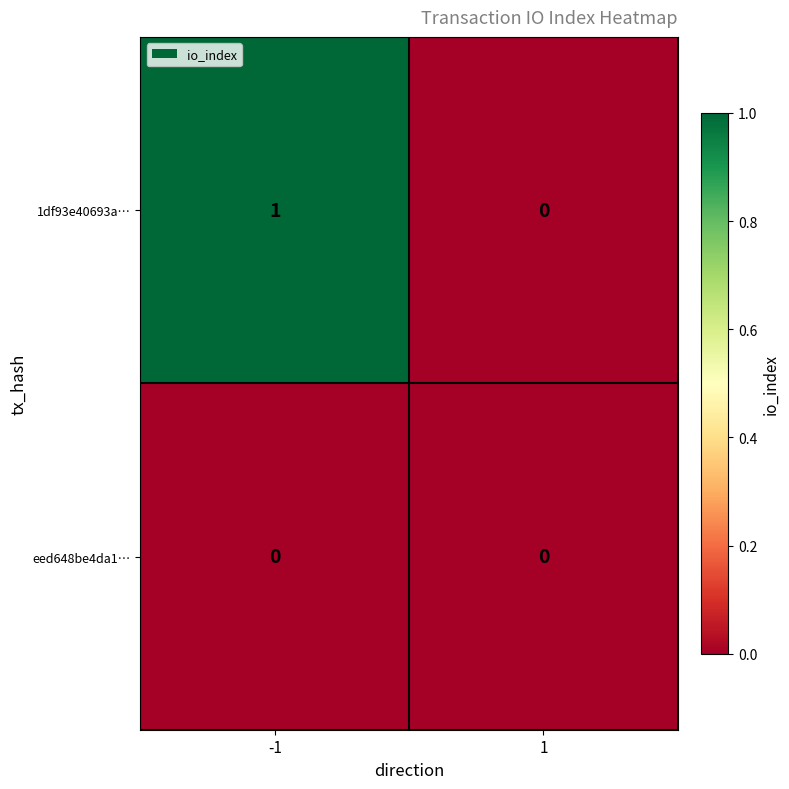

List the series in order of their overall mean, lowest first.

eed648be4da1…, 1df93e40693a…